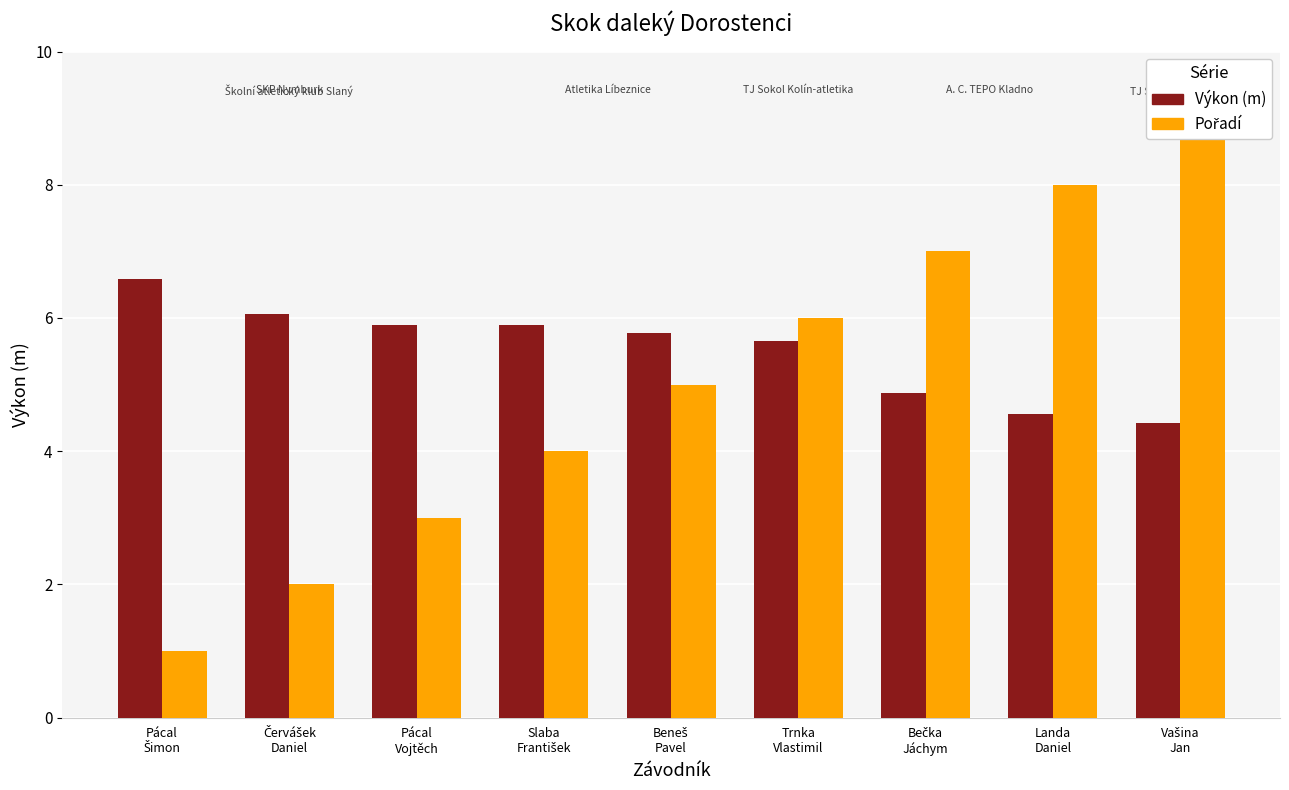

At which category is the sum across all series the highest?

Vašina
Jan